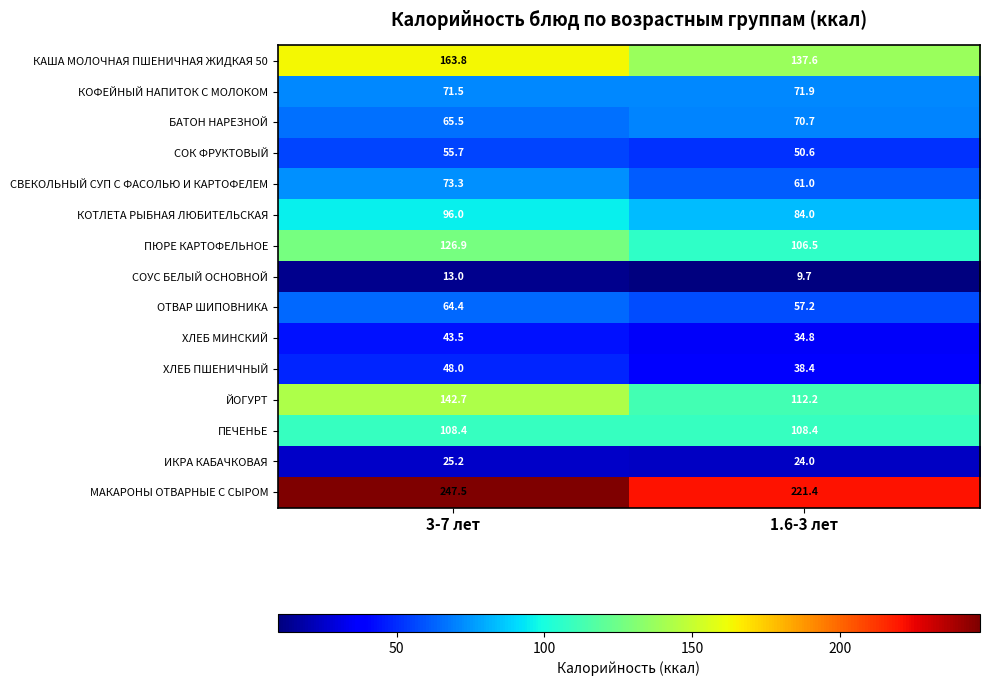

Reading left to right, list all the values displayed in this chart.

КАША МОЛОЧНАЯ ПШЕНИЧНАЯ ЖИДКАЯ 50: 3-7 лет=163.8	1.6-3 лет=137.6
КОФЕЙНЫЙ НАПИТОК С МОЛОКОМ: 3-7 лет=71.5	1.6-3 лет=71.9
БАТОН НАРЕЗНОЙ: 3-7 лет=65.5	1.6-3 лет=70.7
СОК ФРУКТОВЫЙ: 3-7 лет=55.7	1.6-3 лет=50.6
СВЕКОЛЬНЫЙ СУП С ФАСОЛЬЮ И КАРТОФЕЛЕМ: 3-7 лет=73.3	1.6-3 лет=61.0
КОТЛЕТА РЫБНАЯ ЛЮБИТЕЛЬСКАЯ: 3-7 лет=96.0	1.6-3 лет=84.0
ПЮРЕ КАРТОФЕЛЬНОЕ: 3-7 лет=126.9	1.6-3 лет=106.5
СОУС БЕЛЫЙ ОСНОВНОЙ: 3-7 лет=13.0	1.6-3 лет=9.7
ОТВАР ШИПОВНИКА: 3-7 лет=64.4	1.6-3 лет=57.2
ХЛЕБ МИНСКИЙ: 3-7 лет=43.5	1.6-3 лет=34.8
ХЛЕБ ПШЕНИЧНЫЙ: 3-7 лет=48.0	1.6-3 лет=38.4
ЙОГУРТ: 3-7 лет=142.7	1.6-3 лет=112.2
ПЕЧЕНЬЕ: 3-7 лет=108.4	1.6-3 лет=108.4
ИКРА КАБАЧКОВАЯ: 3-7 лет=25.2	1.6-3 лет=24.0
МАКАРОНЫ ОТВАРНЫЕ С СЫРОМ: 3-7 лет=247.5	1.6-3 лет=221.4